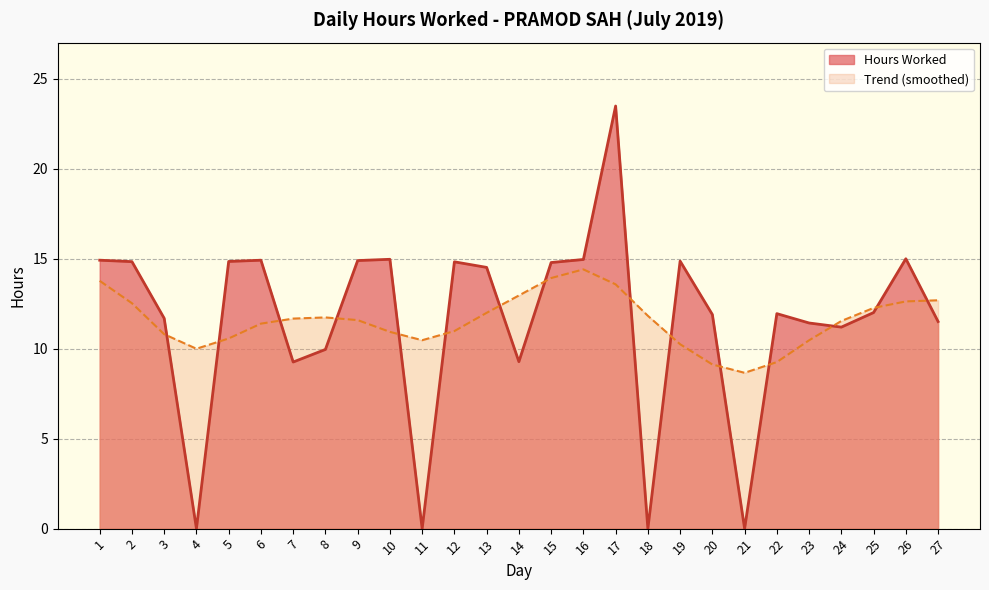

At which label does the data first exceed 12?

1